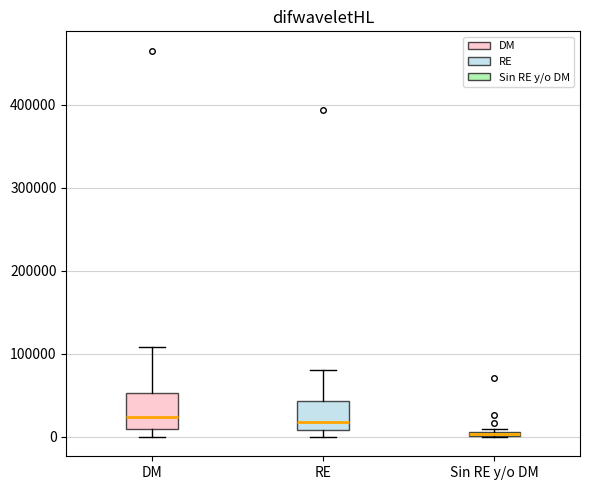

Where does the median line of the box for RE sit on the y-axis? The values are not printed on the chart, so give them approximately, as read against the axis.

20000